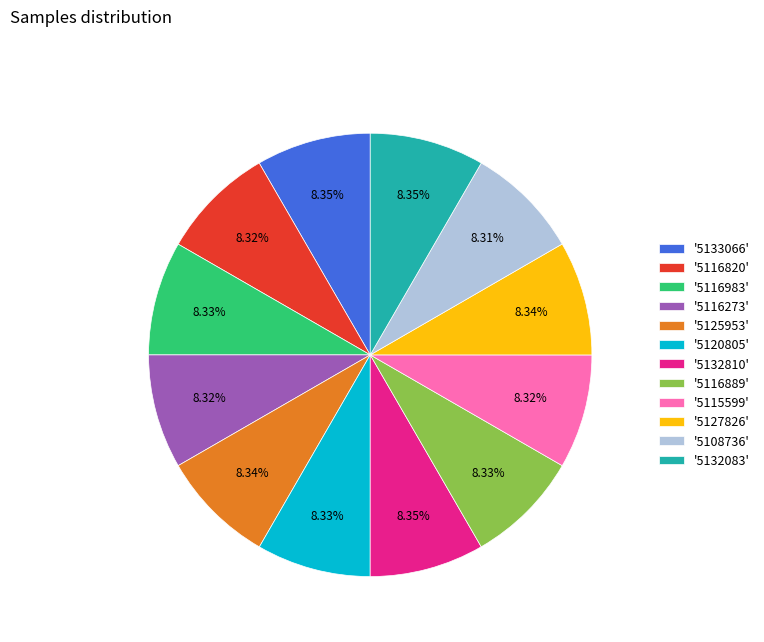

To the nearest percent, what is the average slice percentage?

8%